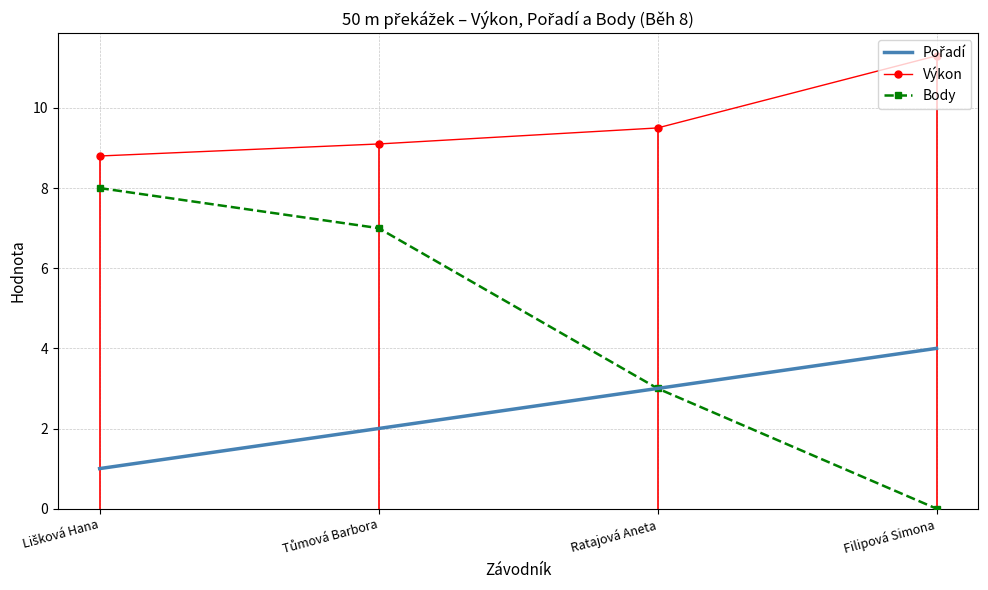

Is it true that Body equals 3.9 at Filipová Simona?

False